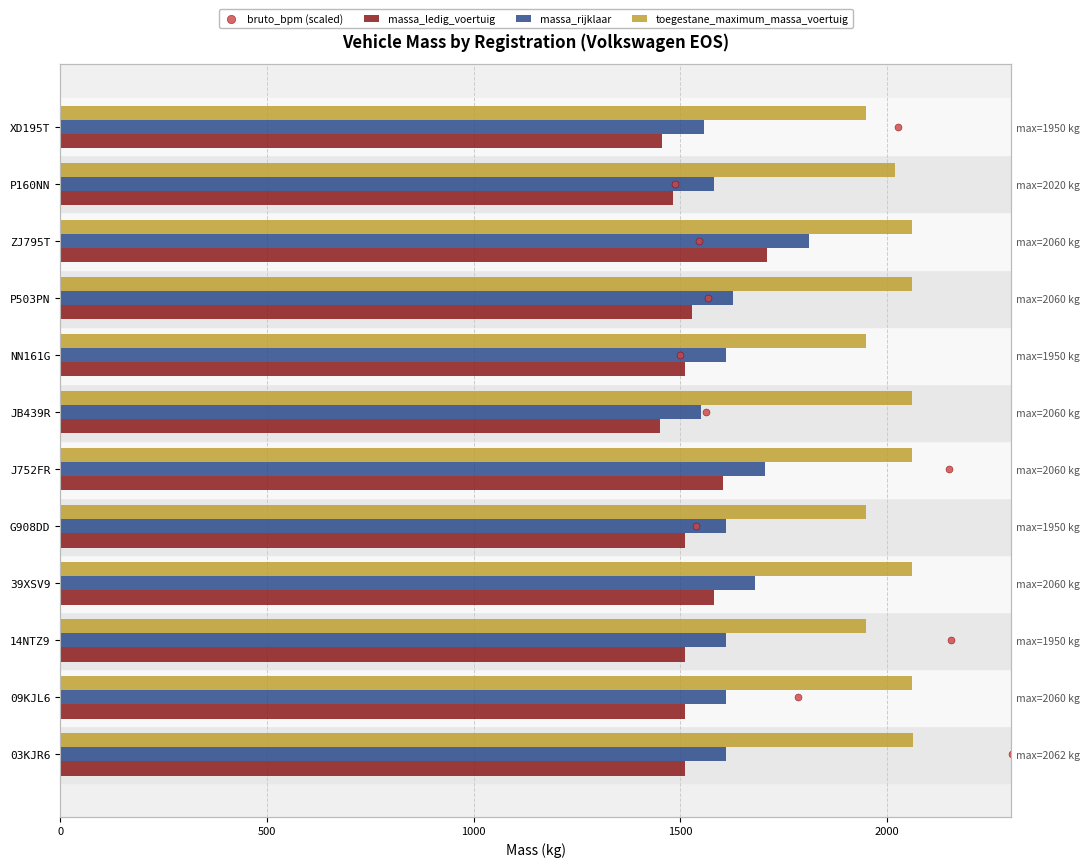

Is the value of toegestane_maximum_massa_voertuig at ZJ795T greater than the value of massa_rijklaar at XD195T?

Yes